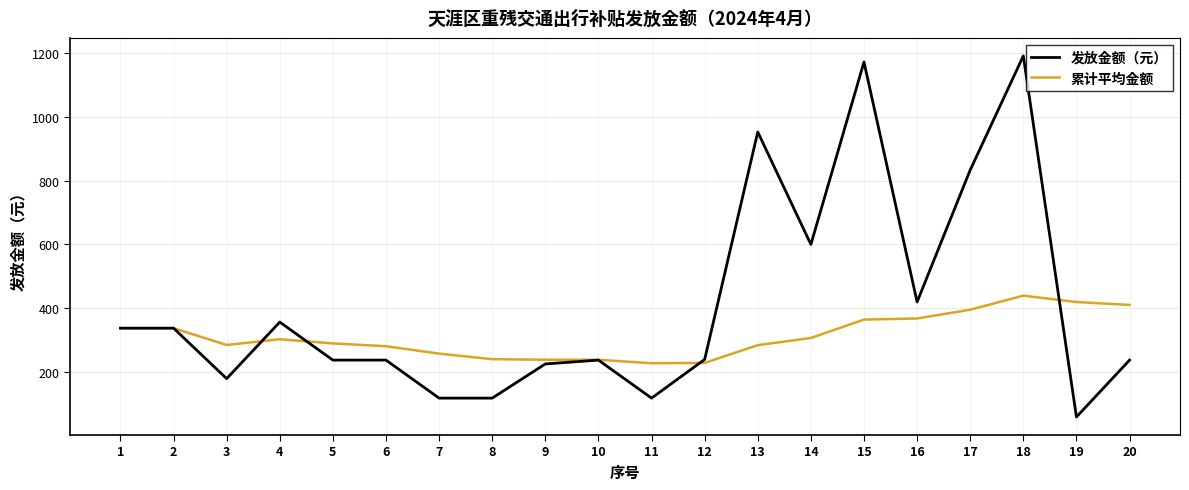

What is the difference between the maximum and minimum values in the 发放金额（元） series?

1130.0